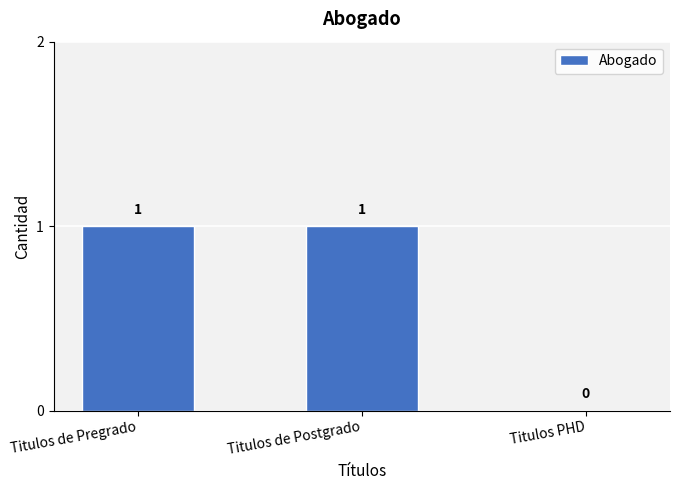

True or false: the data shows 2 at Titulos de Pregrado.

False